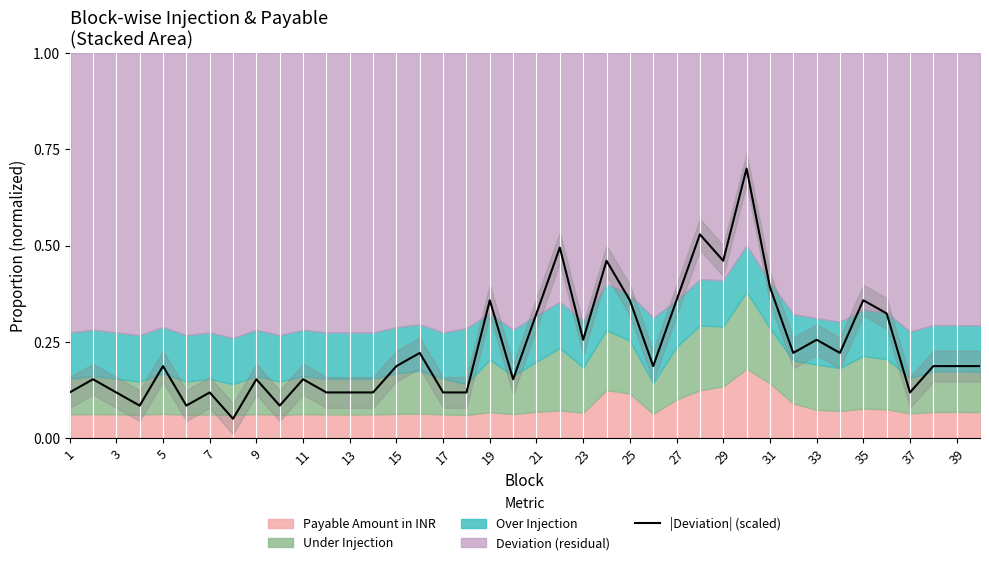

Is it true that |Deviation| (scaled) equals 0.4 at 31?

True